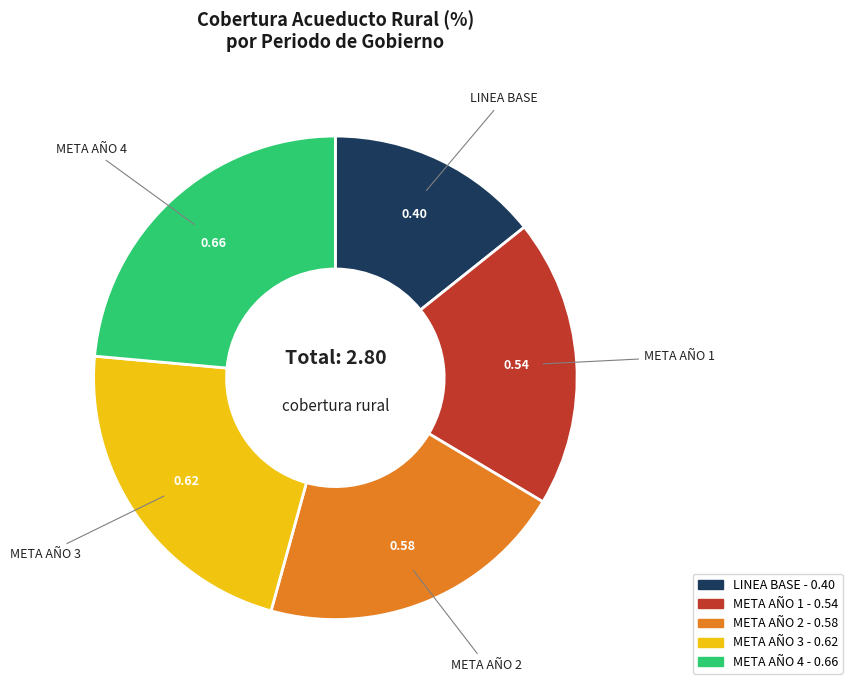

Between META AÑO 4 and META AÑO 2, which is larger?

META AÑO 4